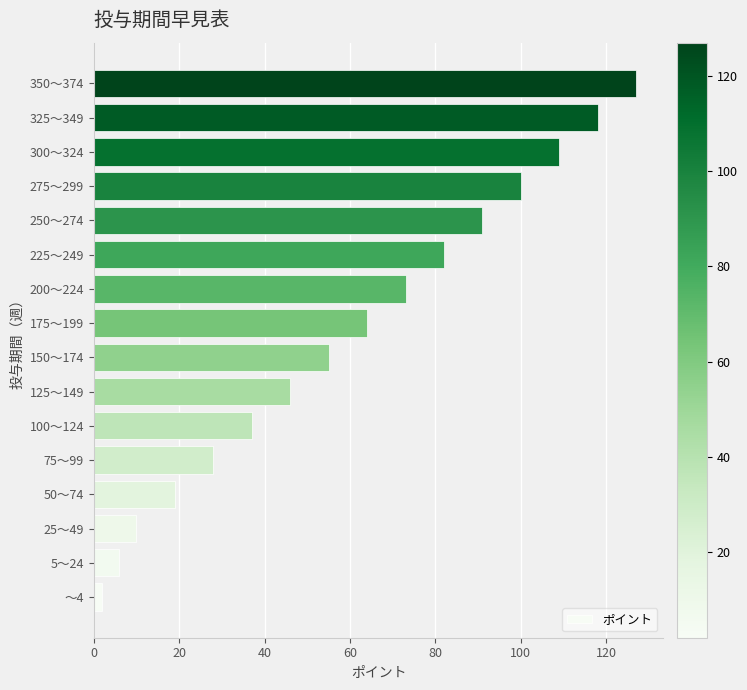

What is the difference between the maximum and minimum values?

125